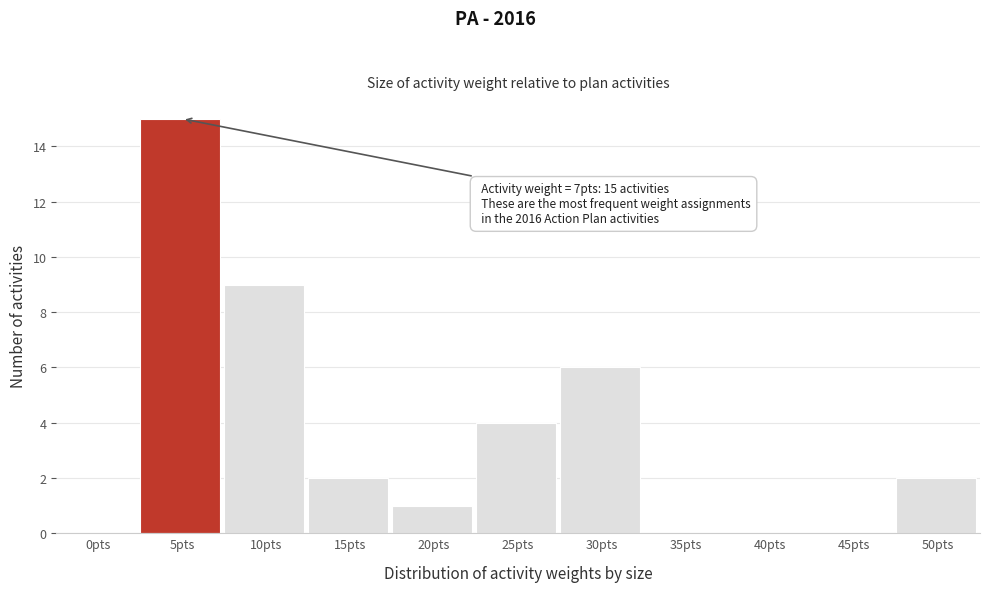

Reading left to right, list all the values displayed in this chart.

0pts=0	5pts=15	10pts=9	15pts=2	20pts=1	25pts=4	30pts=6	35pts=0	40pts=0	45pts=0	50pts=2